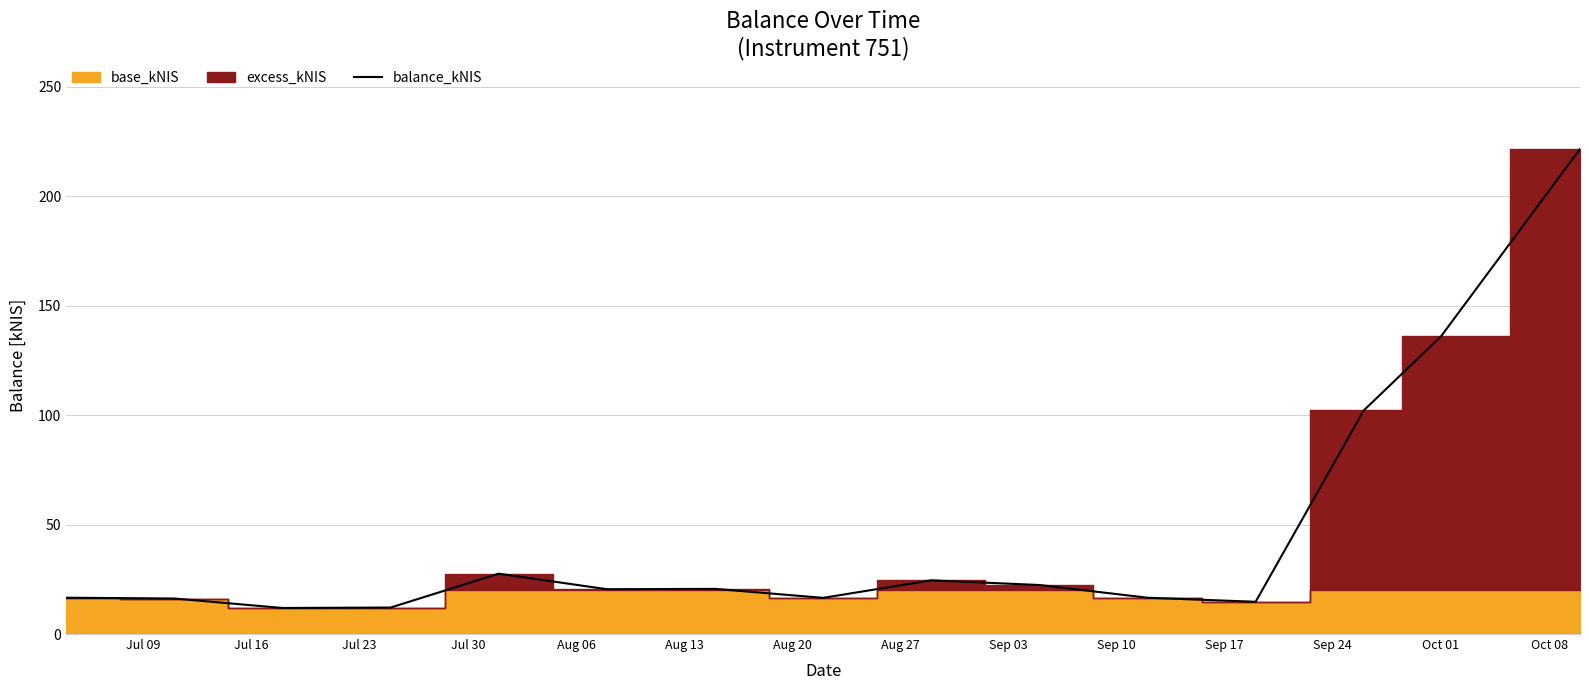

What is the minimum value for balance_kNIS?

11.9